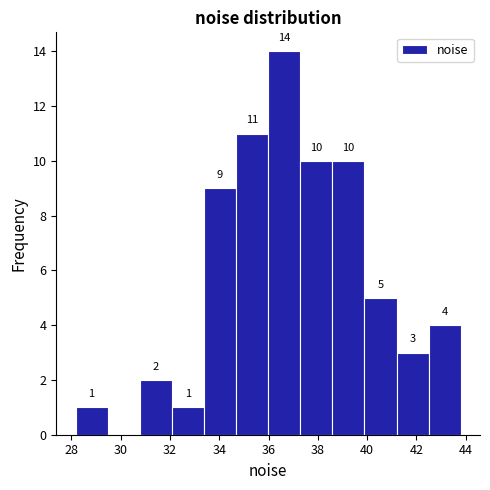

Over which range of the x-axis is the bar tallest?

36.0 to 37.2